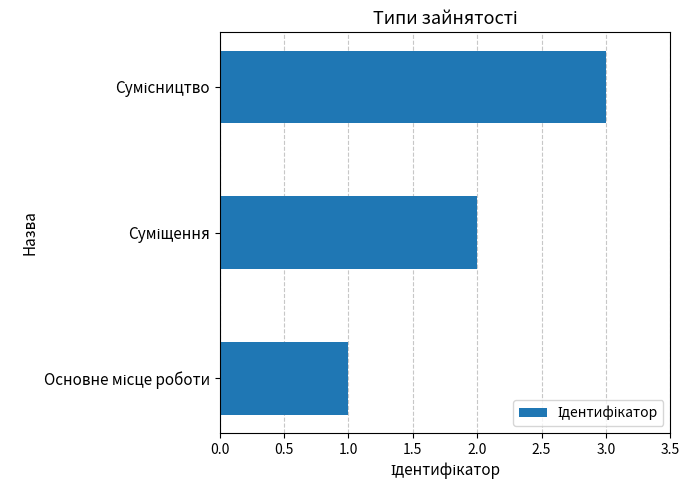

What is the greatest value displayed?

3